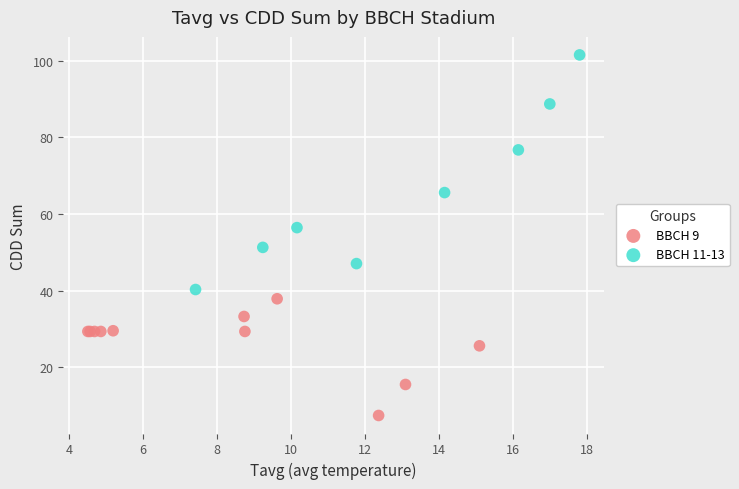

Which series has the largest Y range (max minus min)?

BBCH 11-13